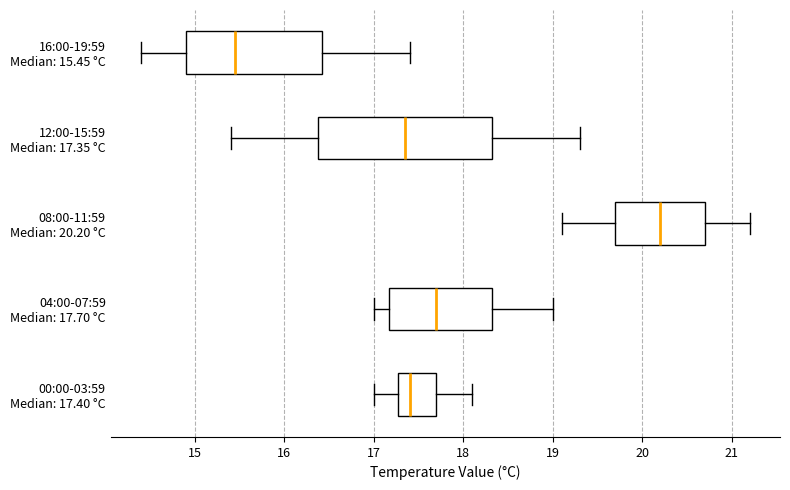

Which box's median line is the furthest to the left?

16:00-19:59 Median: 15.45 °C